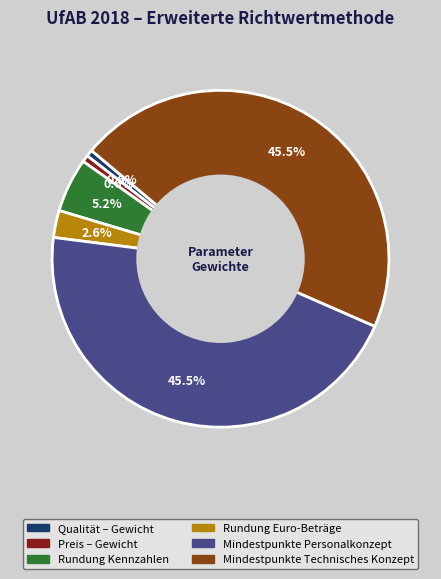

Which has a higher value, Rundung Kennzahlen or Qualität – Gewicht?

Rundung Kennzahlen